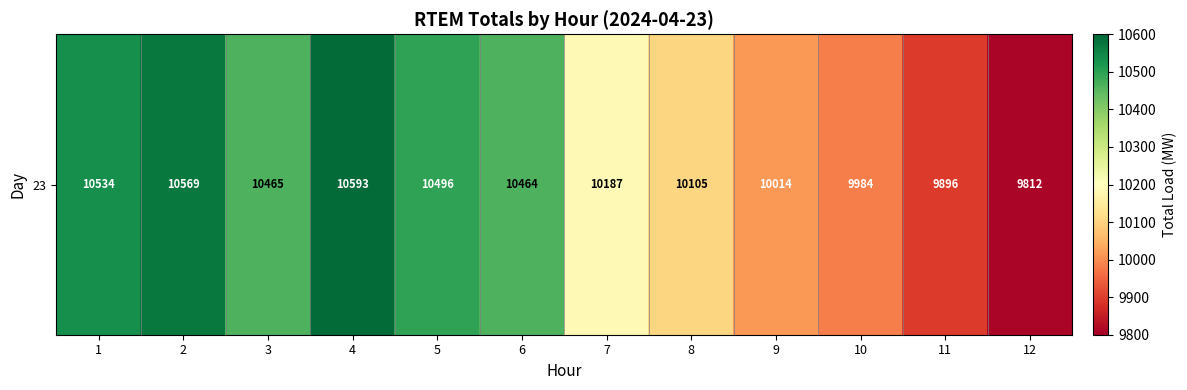

At which label does the data first exceed 10464?

1